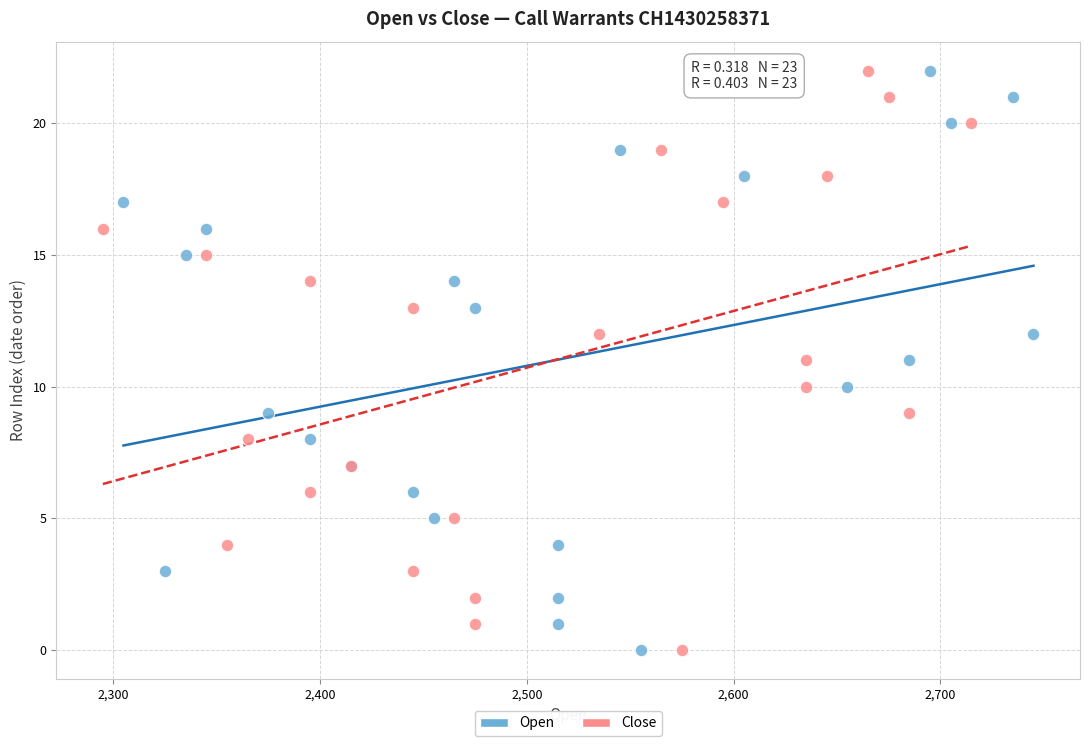

What are all the series names shown in the legend?

Open, Close